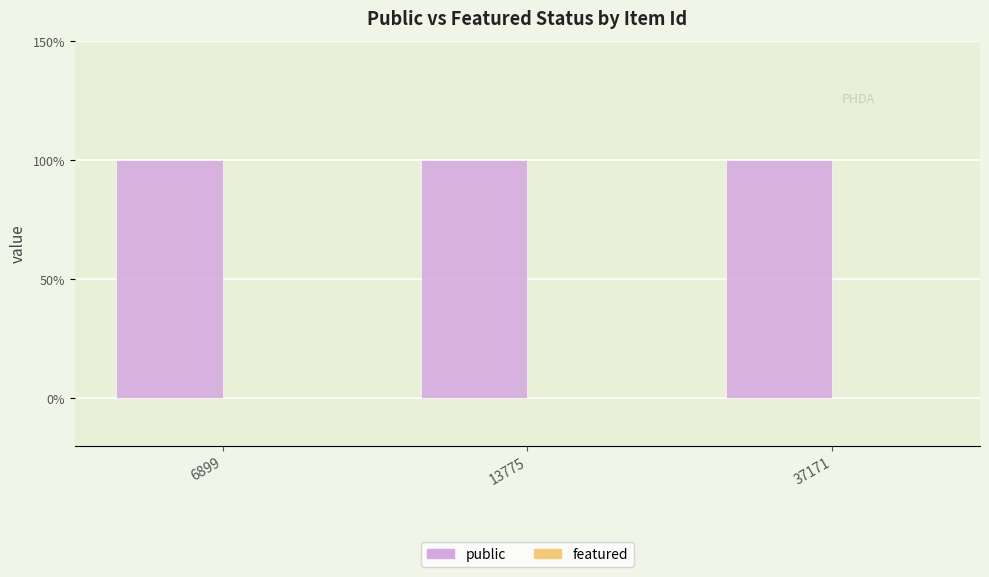

Reading right to left, extract all data points from this chart.

public: 1	1	1
featured: 0	0	0